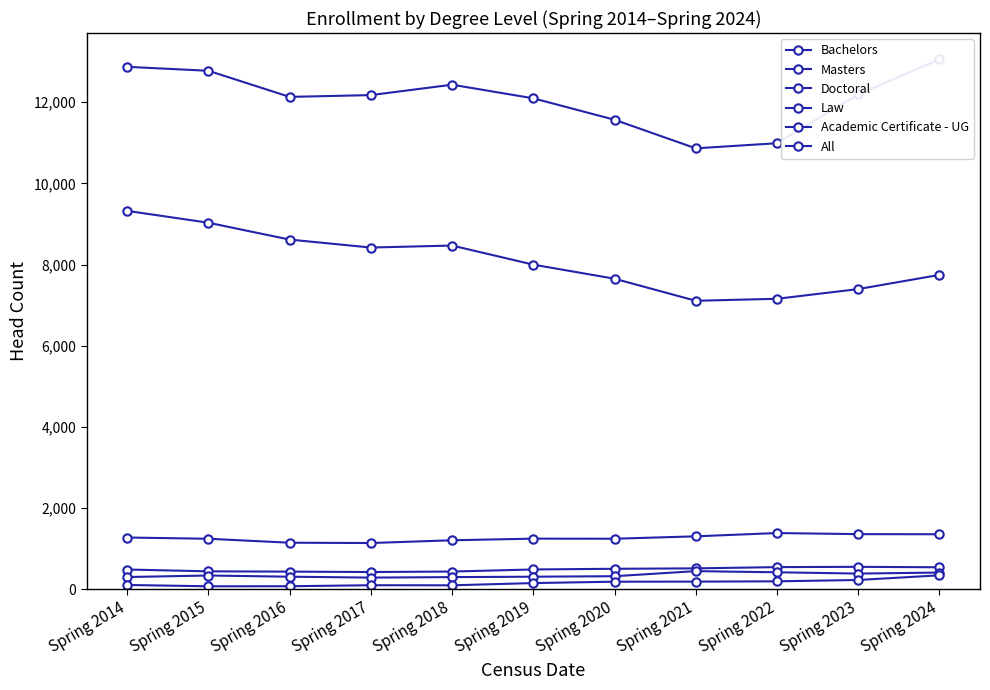

At which label does Law first exceed 324?

Spring 2015